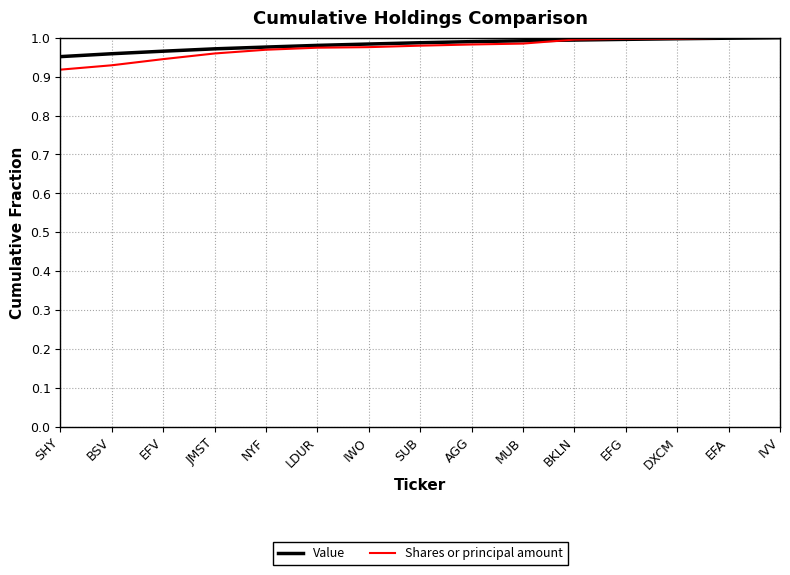

What position from the right is DXCM?

3